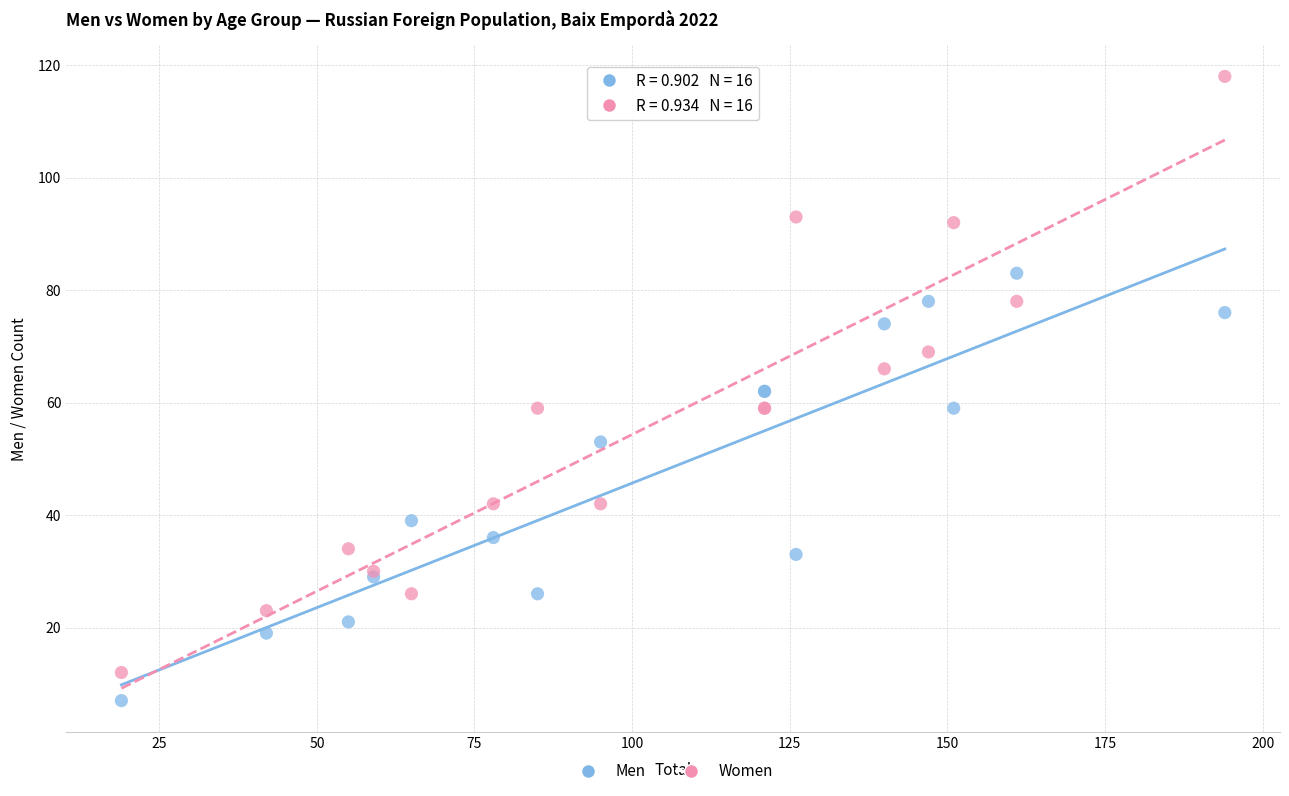

What are all the series names shown in the legend?

Men, Women